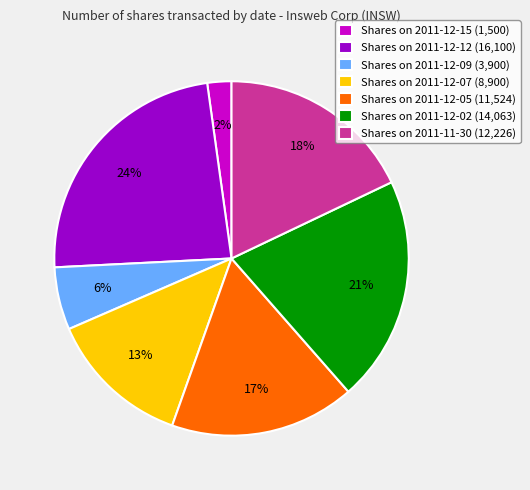

True or false: Shares on 2011-12-09 (3,900) accounts for 6% of the total.

True